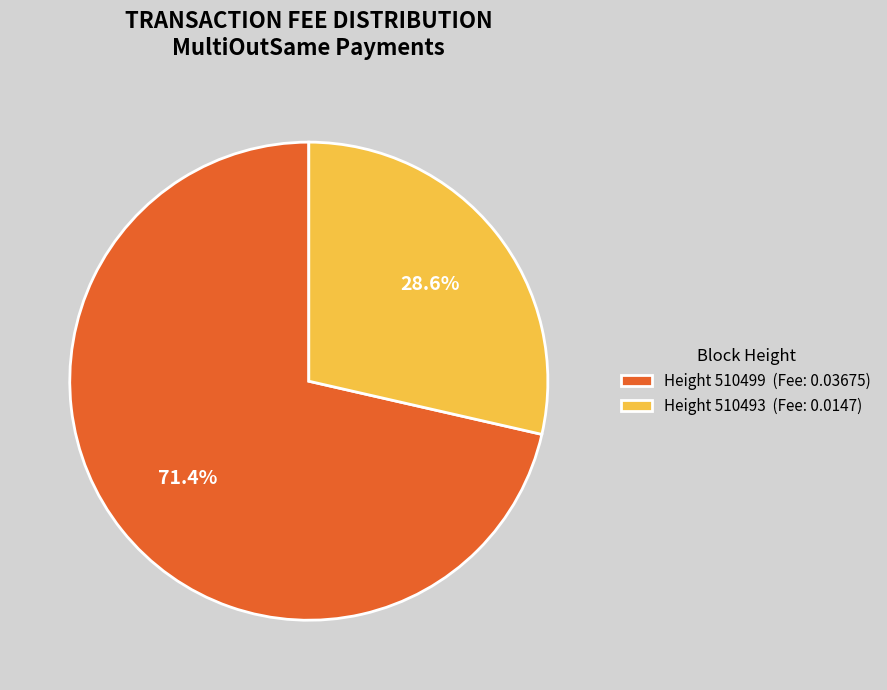

What percentage is NOT represented by Height 510499 (Fee: 0.03675)?

28.6%